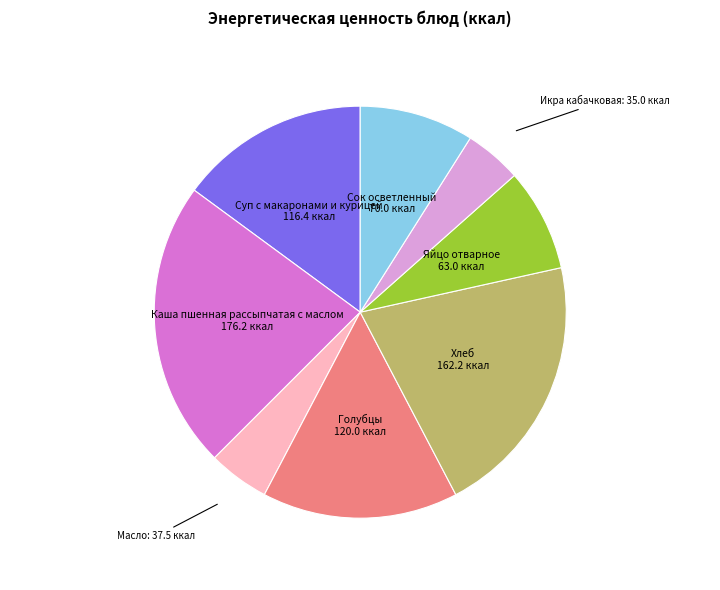

Does any single category account for the majority?

No